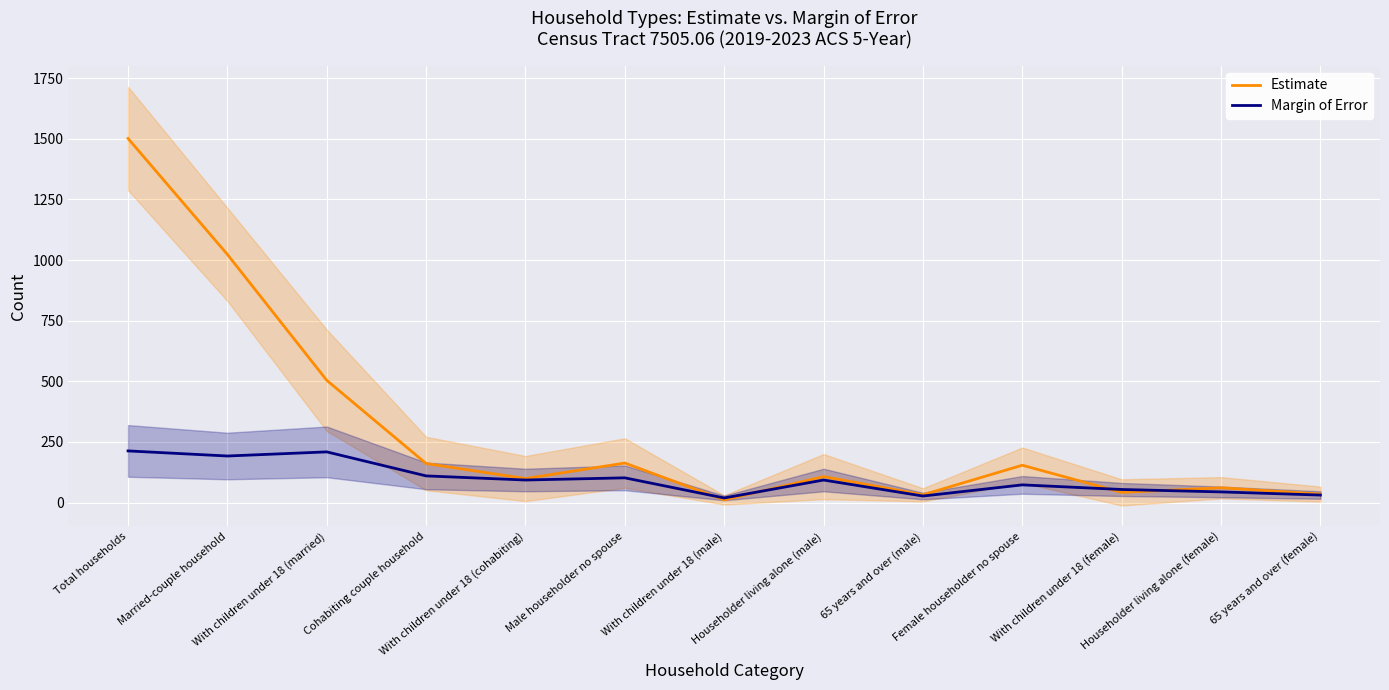

At which label does Estimate first exceed 107?

Total households